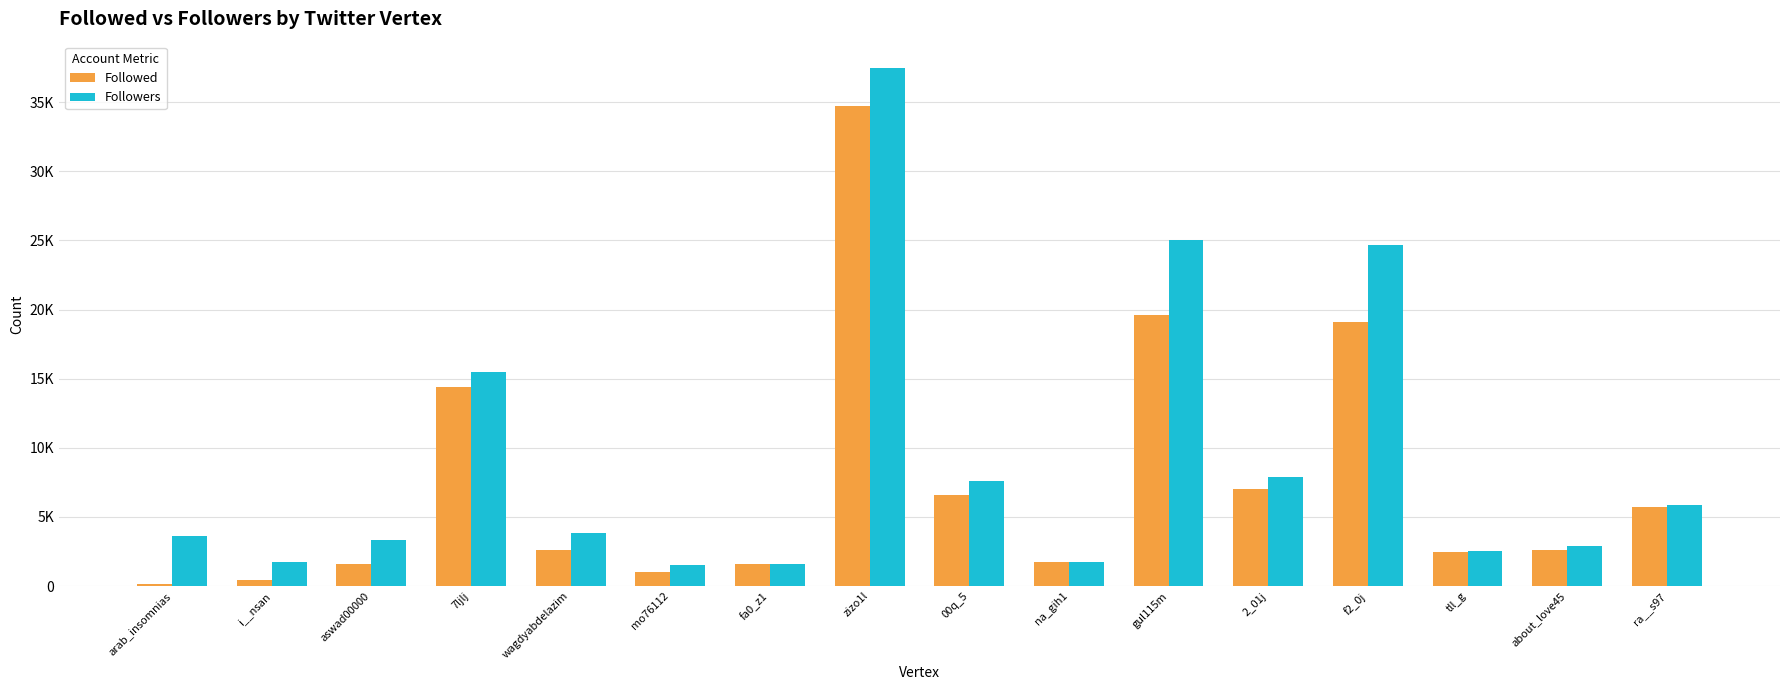

Does the chart contain stacked bars?

No